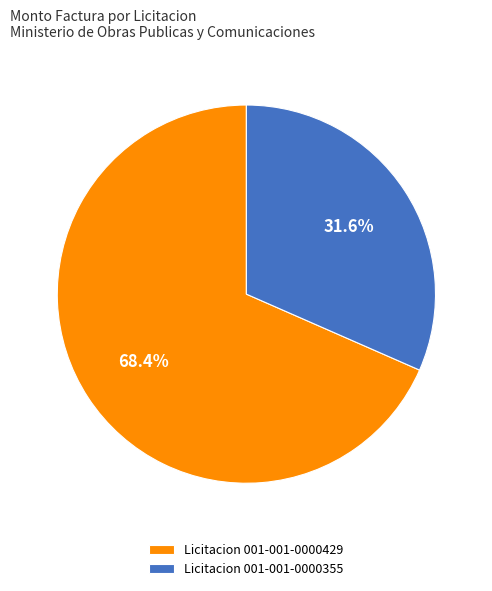

Which category has the smallest portion of the pie?

Licitacion 001-001-0000355